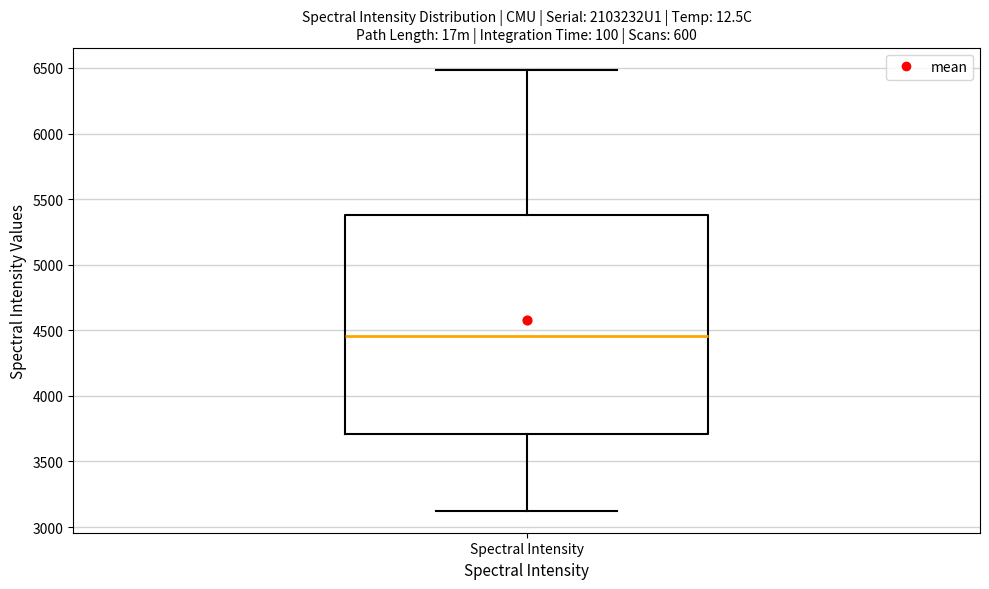

Read this box plot against the y-axis: the position of the median line, the range covered by the box, and the ends of both whiskers. The values are not printed on the chart, so give them approximately, as read against the axis.

median 4450, box 3700 to 5400, whiskers 3100 to 6500